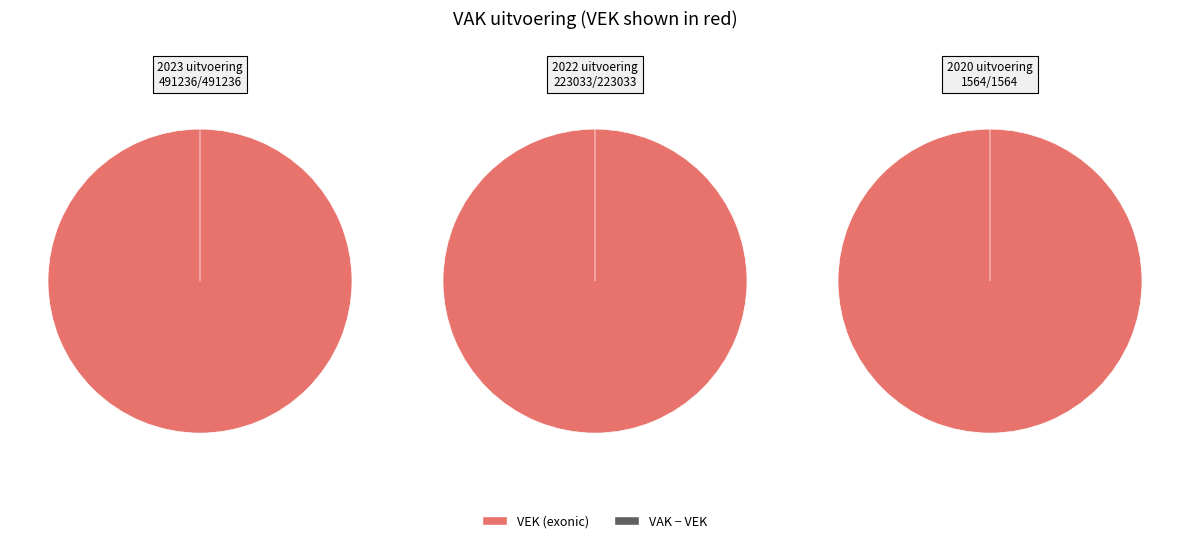

True or false: 2020 uitvoering accounts for 1% of the total.

False